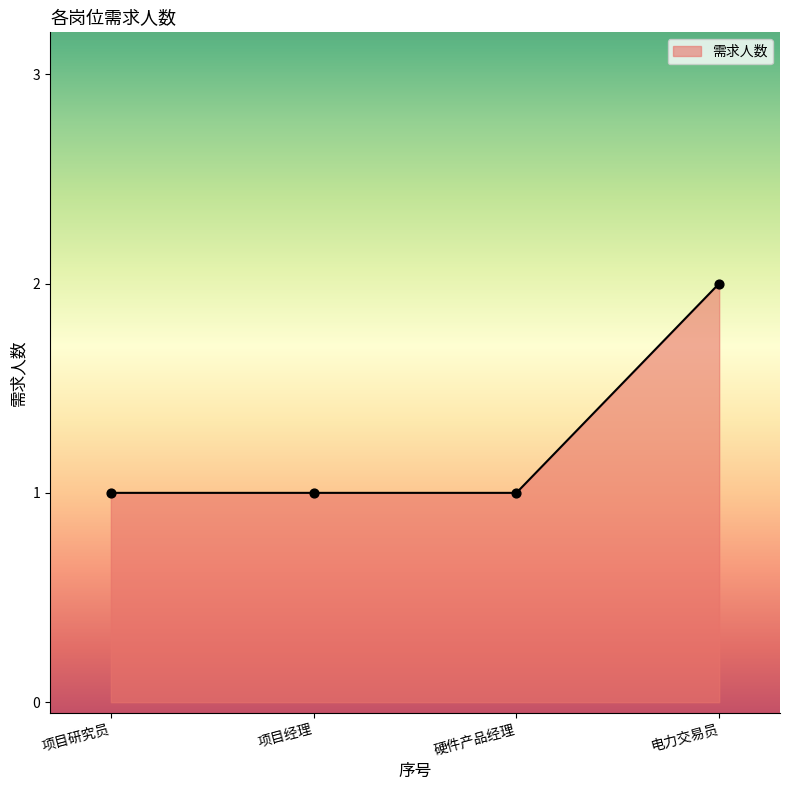

Which has a higher value, 电力交易员 or 硬件产品经理?

电力交易员